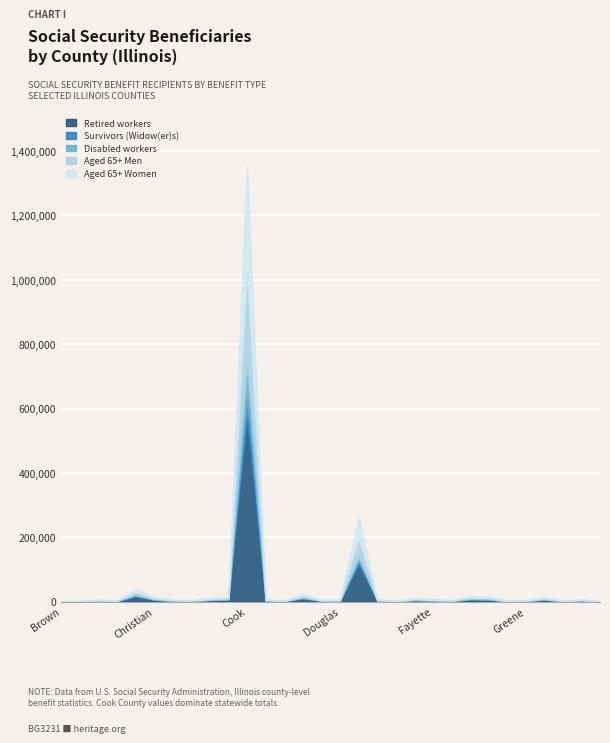

How many data points does each series have?

30